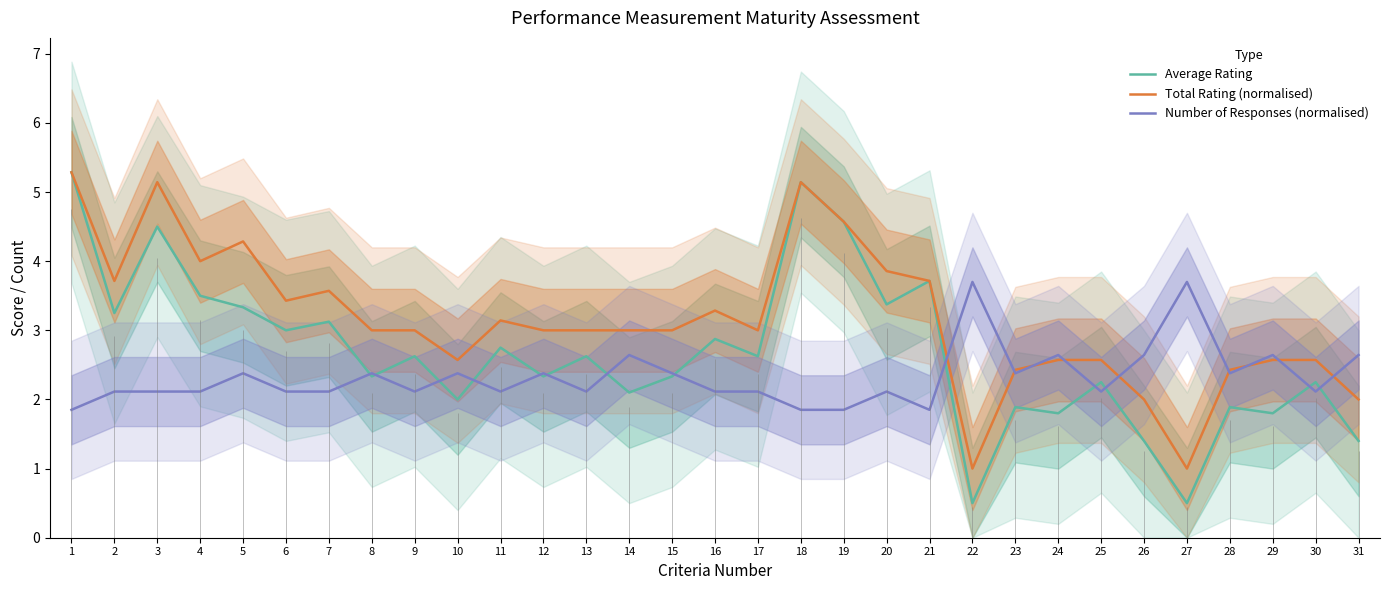

What is the spread (max minus min) of values at 16?

1.2